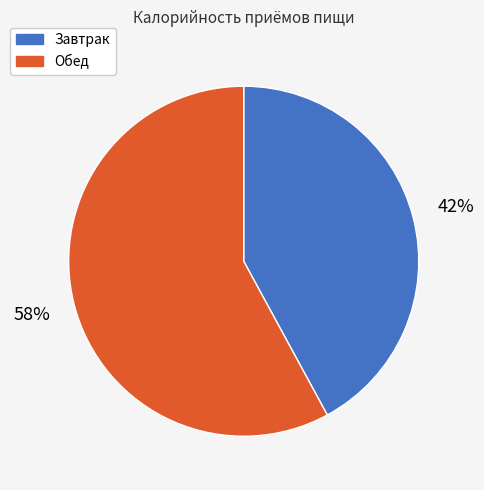

Which has a higher value, Завтрак or Обед?

Обед